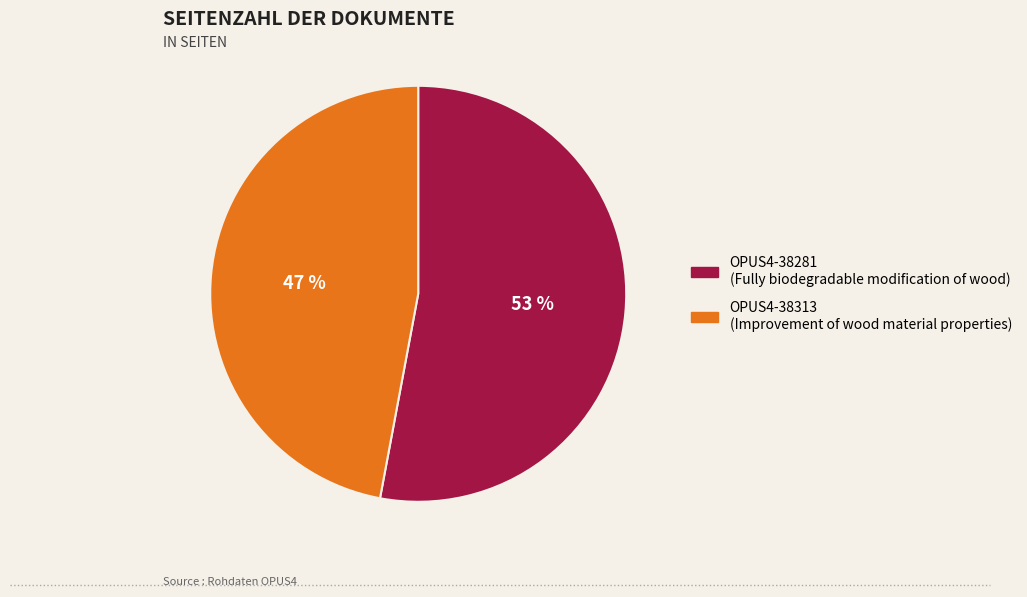

Count the number of slices in the pie.

2